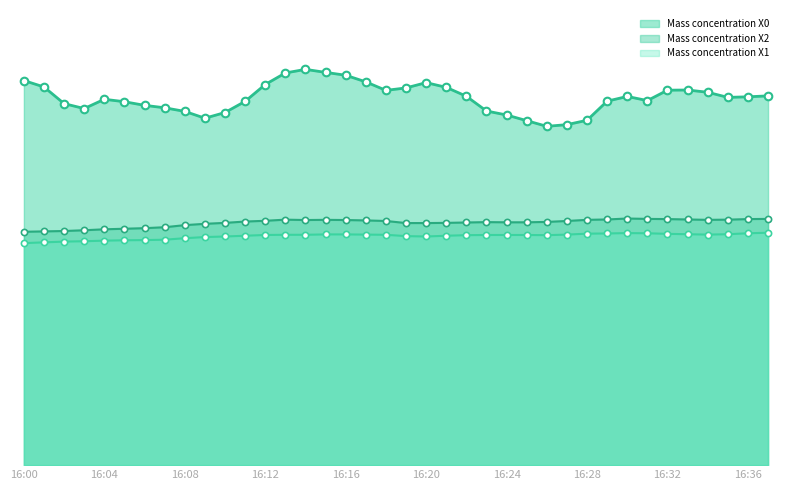

At which category is the sum across all series the highest?

16:14